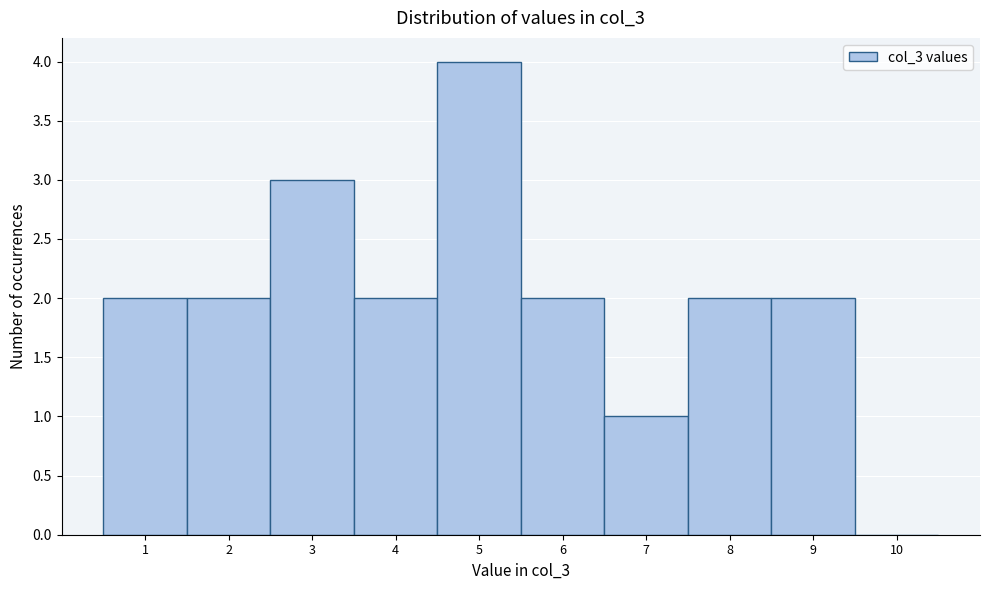

Reading left to right, transcribe this chart: for each bar, give the range it covers on the x-axis and its height. The values are not printed on the chart, so give them approximately, as read against the axis.

0.5 to 1.5: 2
1.5 to 2.5: 2
2.5 to 3.5: 3
3.5 to 4.5: 2
4.5 to 5.5: 4
5.5 to 6.5: 2
6.5 to 7.5: 1
7.5 to 8.5: 2
8.5 to 9.5: 2
9.5 to 10.5: 0